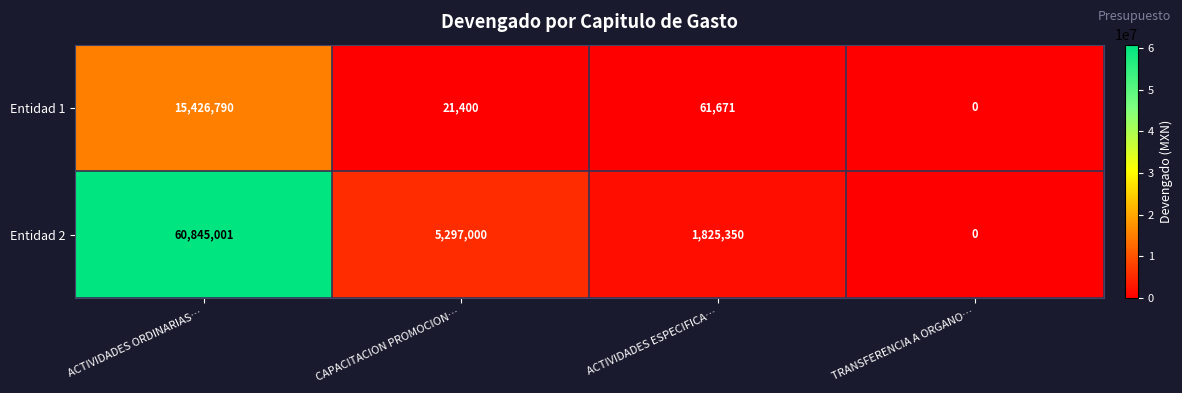

The value of Entidad 1 at CAPACITACION PROMOCION… is 21400. True or false?

True